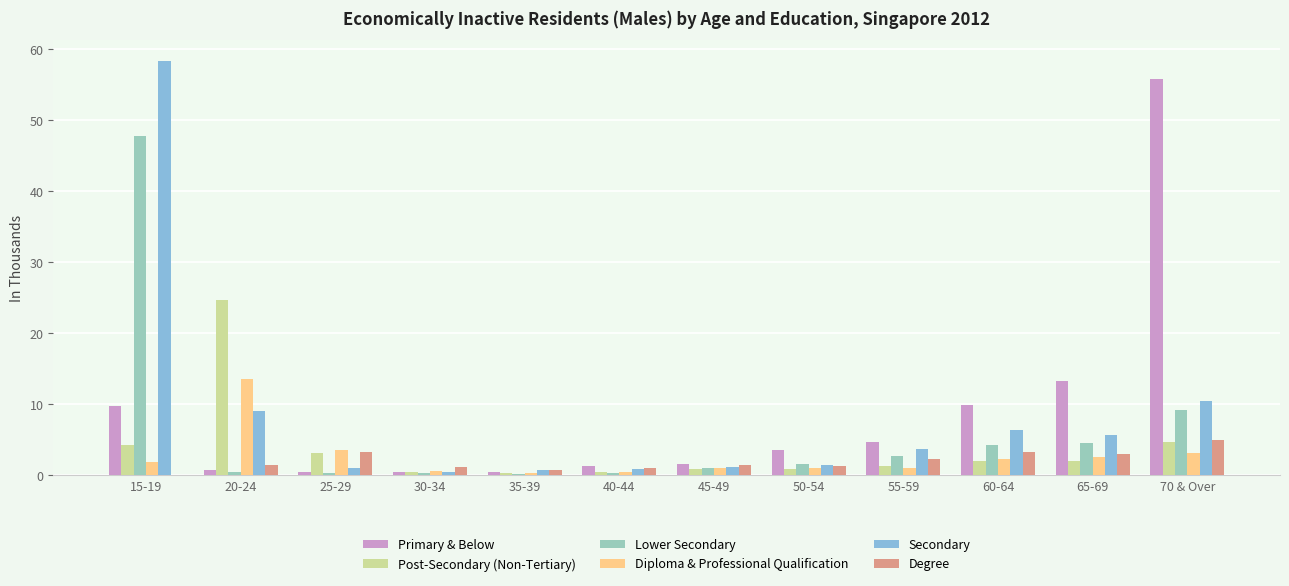

How many distinct data groups are displayed?

6